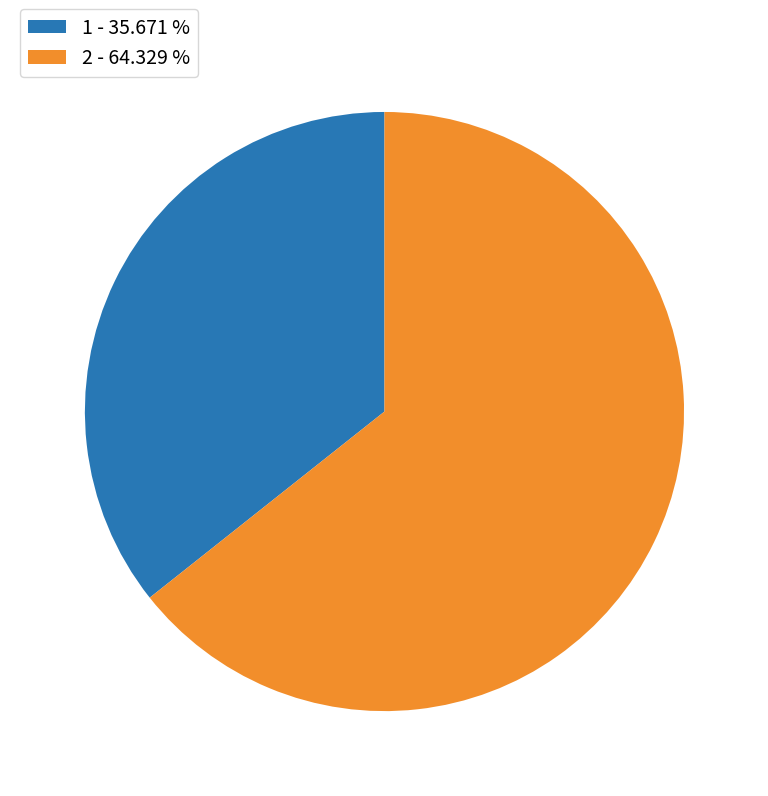

Combined, do 2 - 64.329 % and 1 - 35.671 % account for over 50%?

Yes